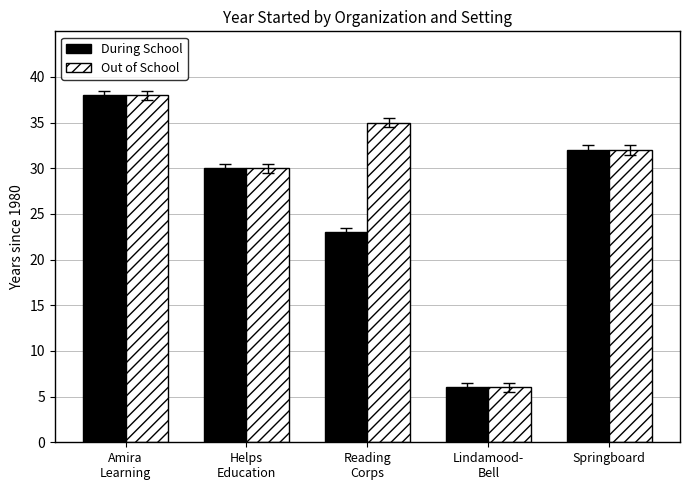

Is it true that During School equals 6 at Lindamood-
Bell?

True